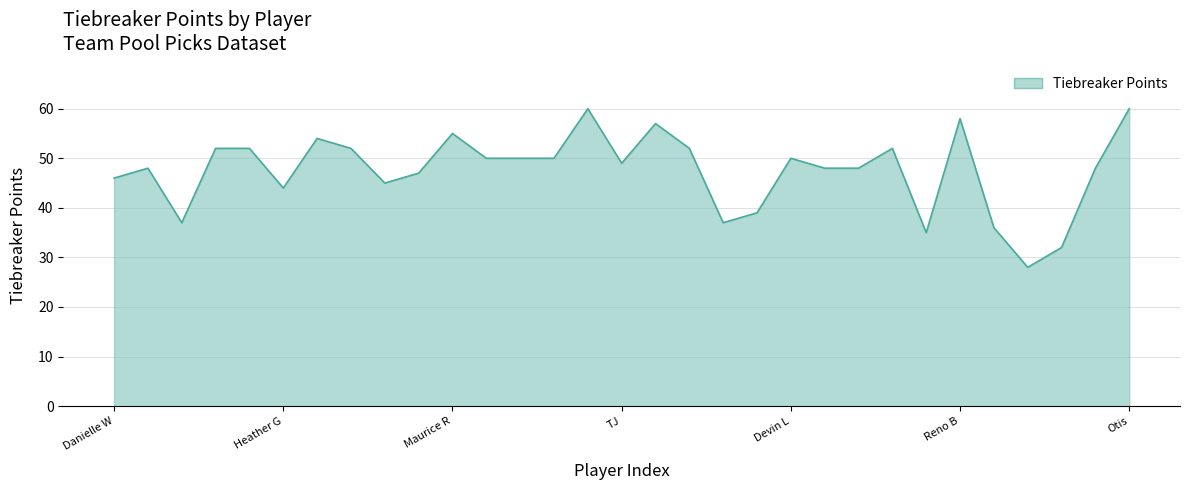

What is the minimum value shown in the chart?

28